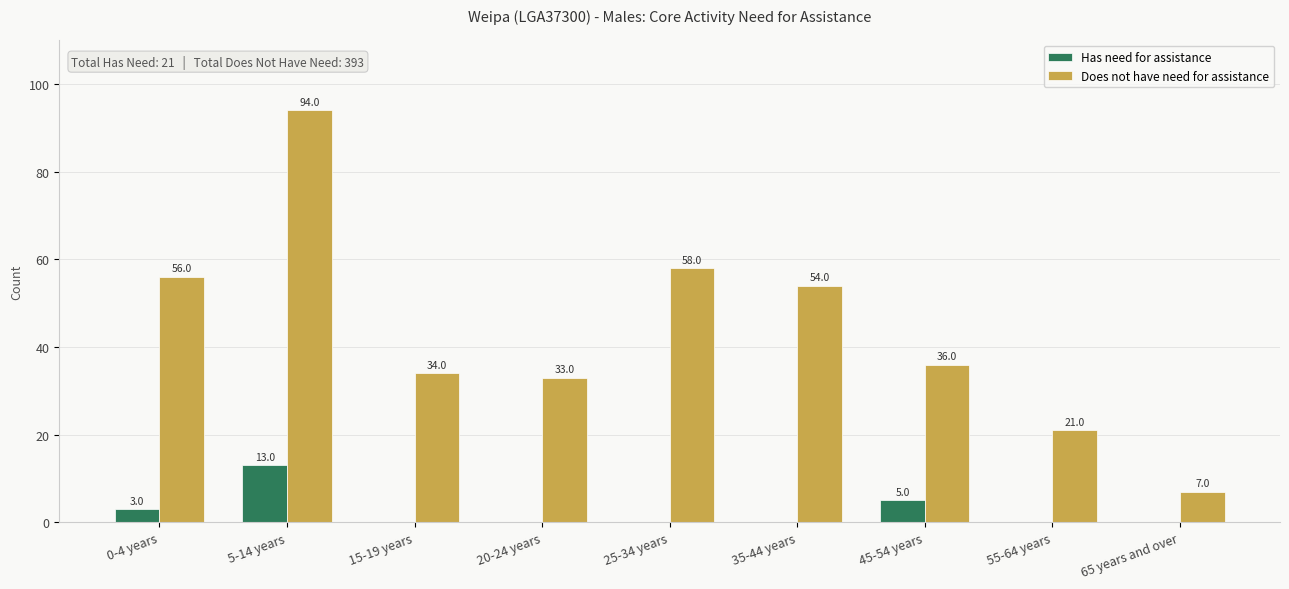

Reading left to right, extract all data points from this chart.

Has need for assistance: 0-4 years=3	5-14 years=13	15-19 years=0	20-24 years=0	25-34 years=0	35-44 years=0	45-54 years=5	55-64 years=0	65 years and over=0
Does not have need for assistance: 0-4 years=56	5-14 years=94	15-19 years=34	20-24 years=33	25-34 years=58	35-44 years=54	45-54 years=36	55-64 years=21	65 years and over=7